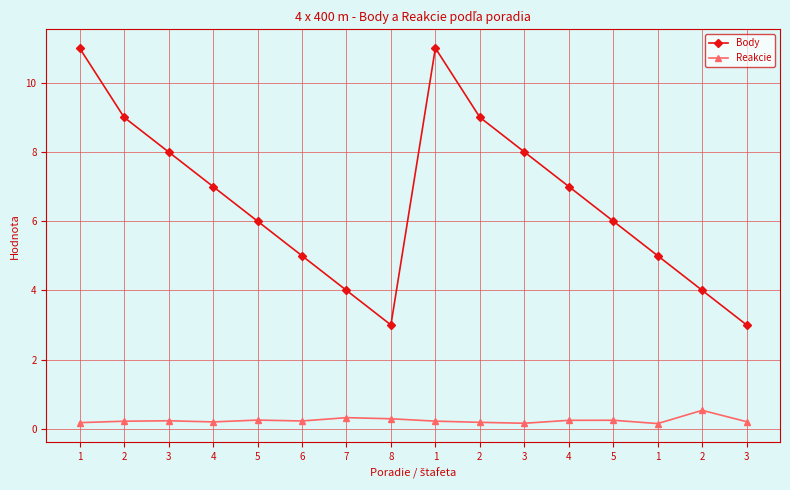

Is this an area chart (filled region under the line)?

No